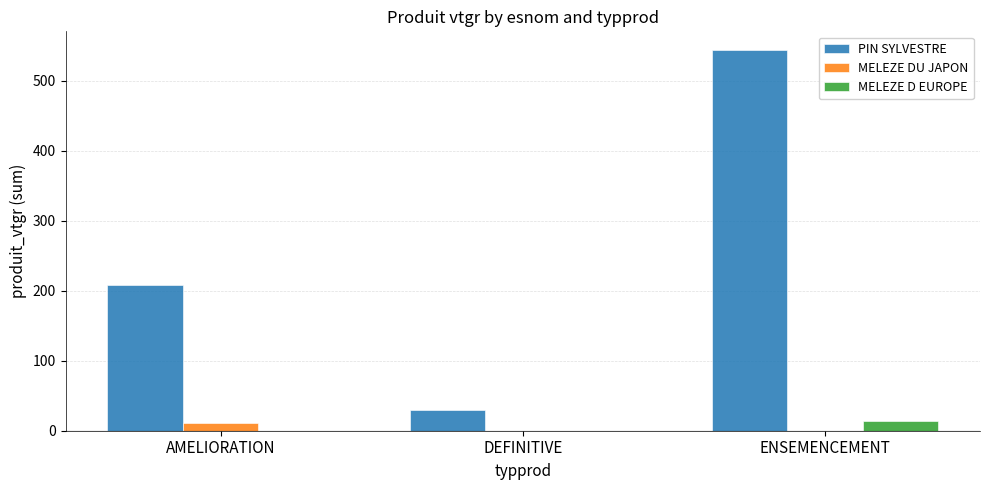

Reading right to left, extract all data points from this chart.

PIN SYLVESTRE: 543.6	30.1	207.7
MELEZE DU JAPON: 0.0	0.0	11.7
MELEZE D EUROPE: 14.3	0.0	0.0